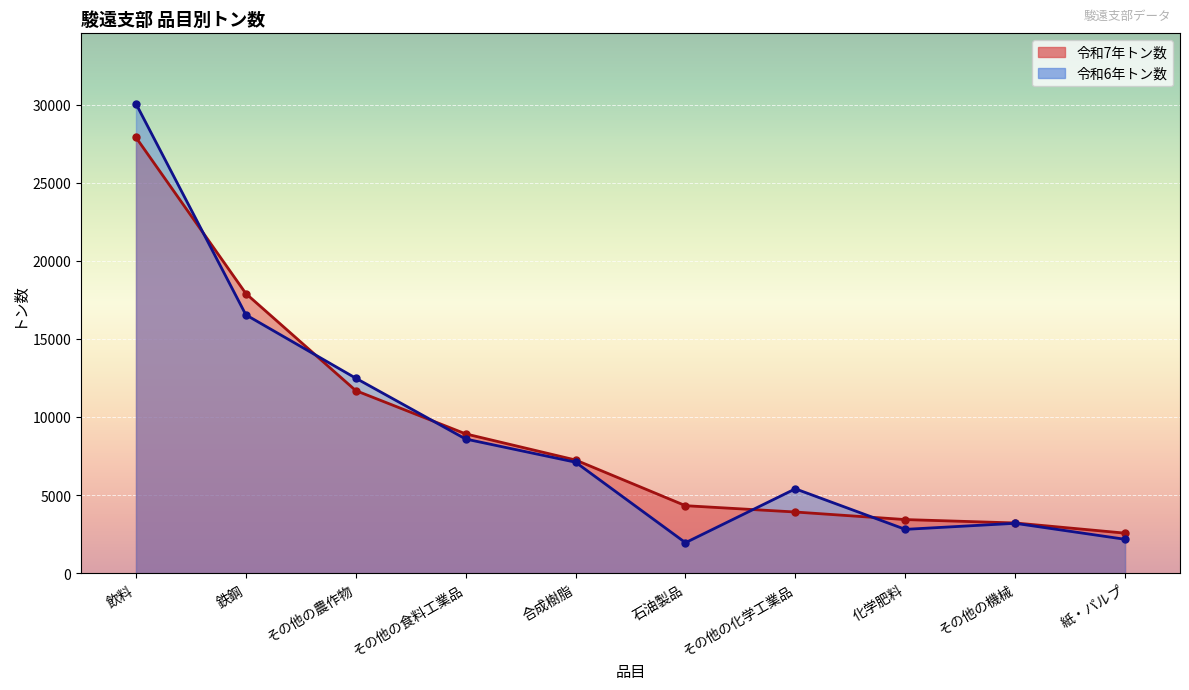

Which series has the largest total across all categories?

令和7年トン数